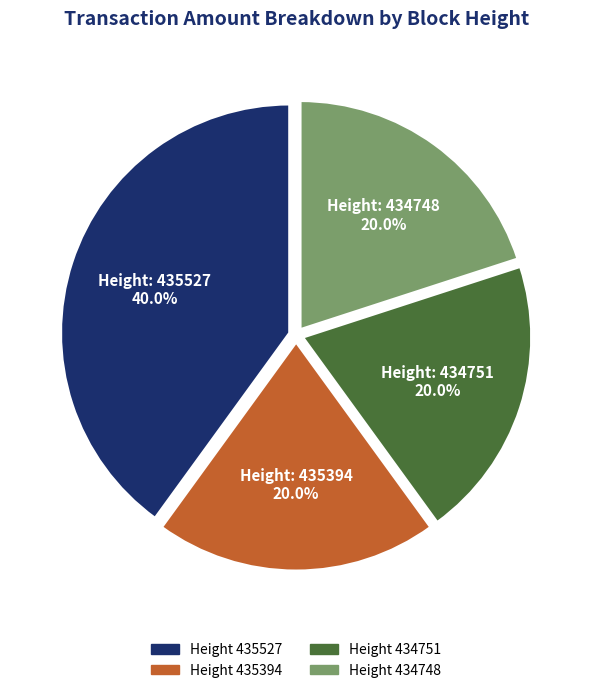

How many segments does this pie chart have?

4